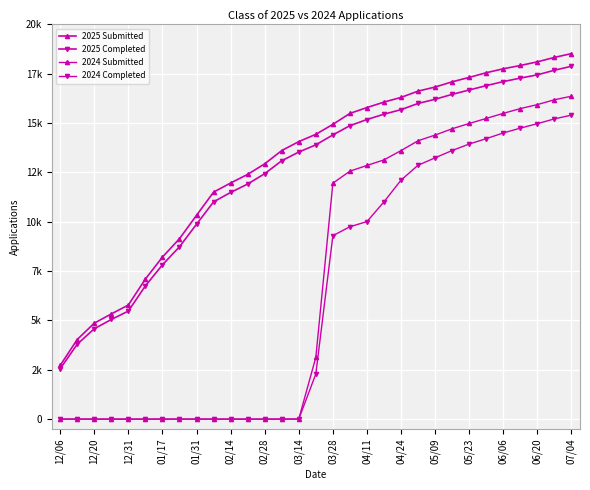

Reading right to left, what are all the values shown in this chart?

2025 Submitted: 18523	18330	18106	17921	17754	17554	17318	17094	16829	16622	16303	16066	15788	15492	14938	14432	14063	13609	12937	12402	11965	11502	10328	9141	8211	7099	5781	5330	4861	4034	2719
2025 Completed: 17881	17681	17447	17281	17105	16900	16679	16458	16209	15997	15683	15453	15182	14871	14401	13899	13533	13093	12437	11912	11487	11009	9876	8732	7818	6751	5475	5048	4579	3795	2551
2024 Submitted: 16364	16184	15939	15736	15496	15238	14982	14714	14395	14106	13609	13137	12855	12566	11954	3129	7	0	0	0	0	0	0	0	0	0	0	0	0	0	0
2024 Completed: 15406	15215	14973	14746	14502	14214	13941	13612	13243	12866	12112	11012	10010	9749	9296	2288	0	0	0	0	0	0	0	0	0	0	0	0	0	0	0